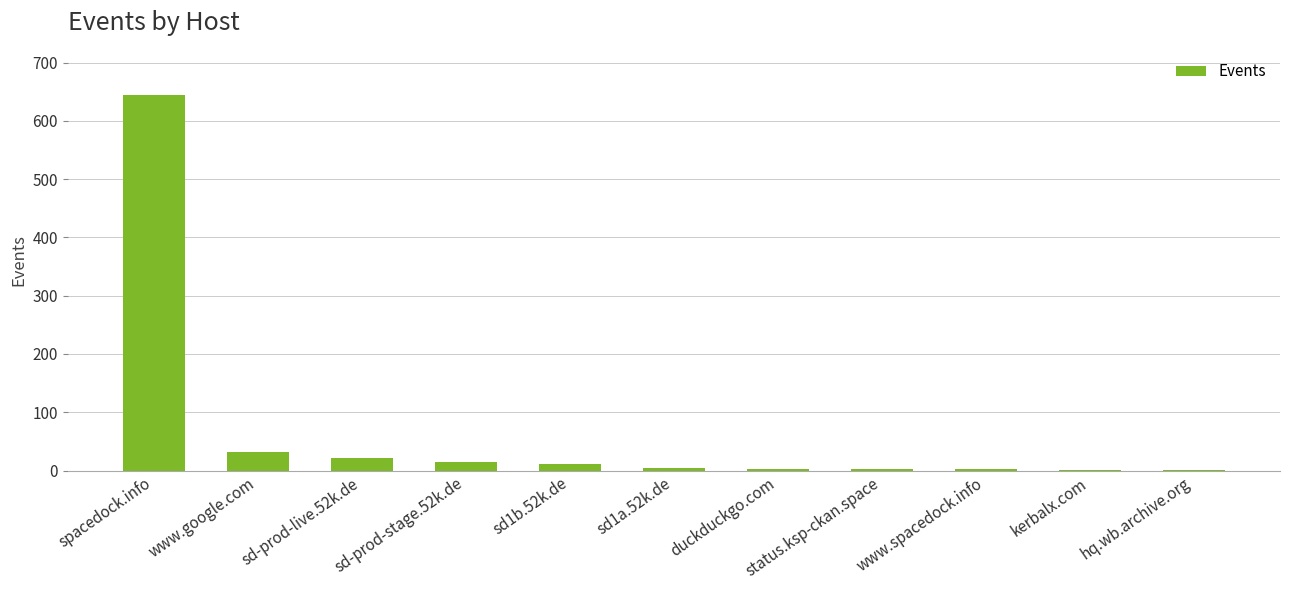

At which category does the chart reach its peak across all series?

spacedock.info